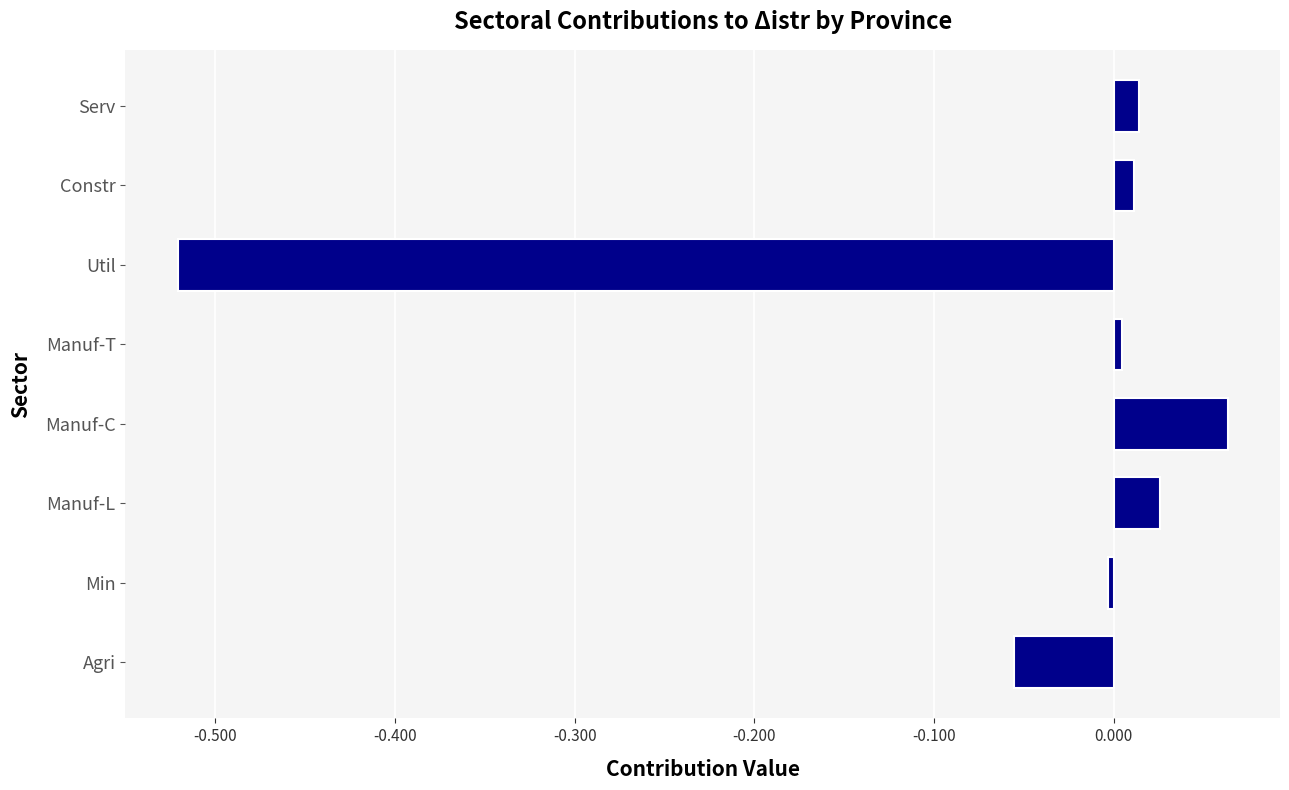

Which category has the highest value across all series?

Manuf-C